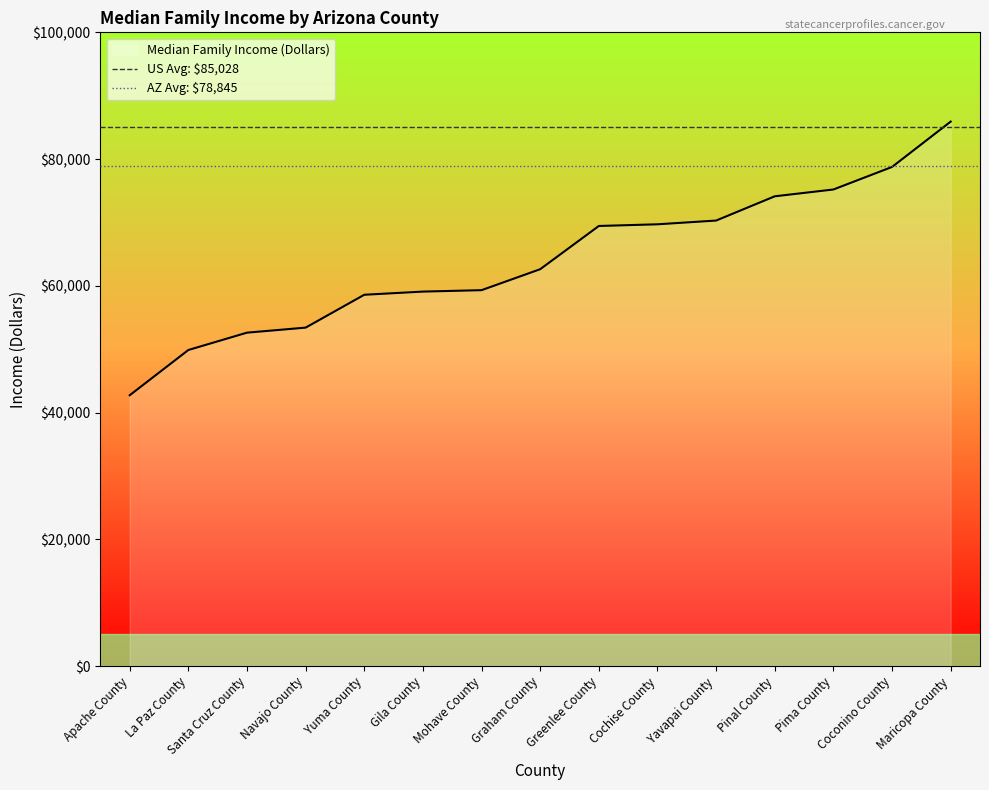

At which category is the sum across all series the highest?

Apache County